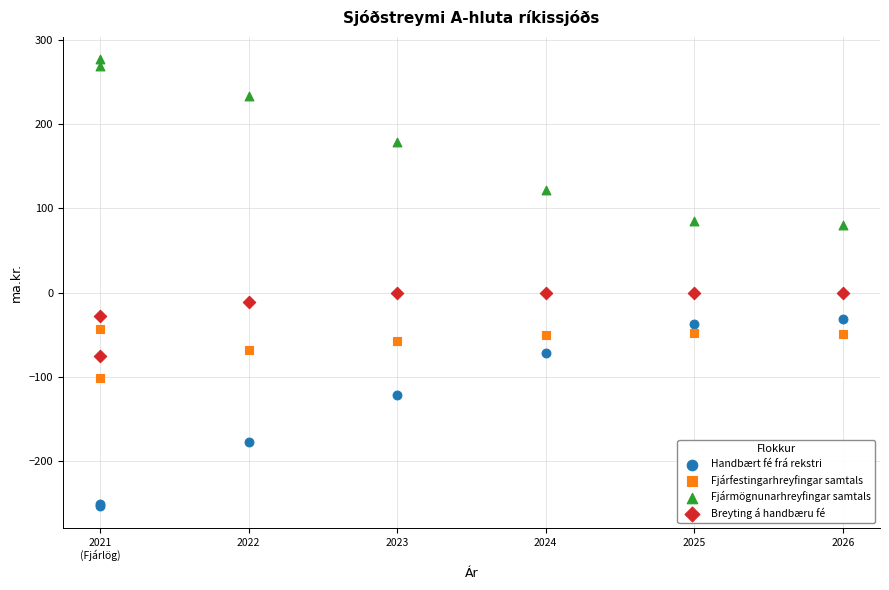

Which series contains the highest Y value?

Fjármögnunarhreyfingar samtals